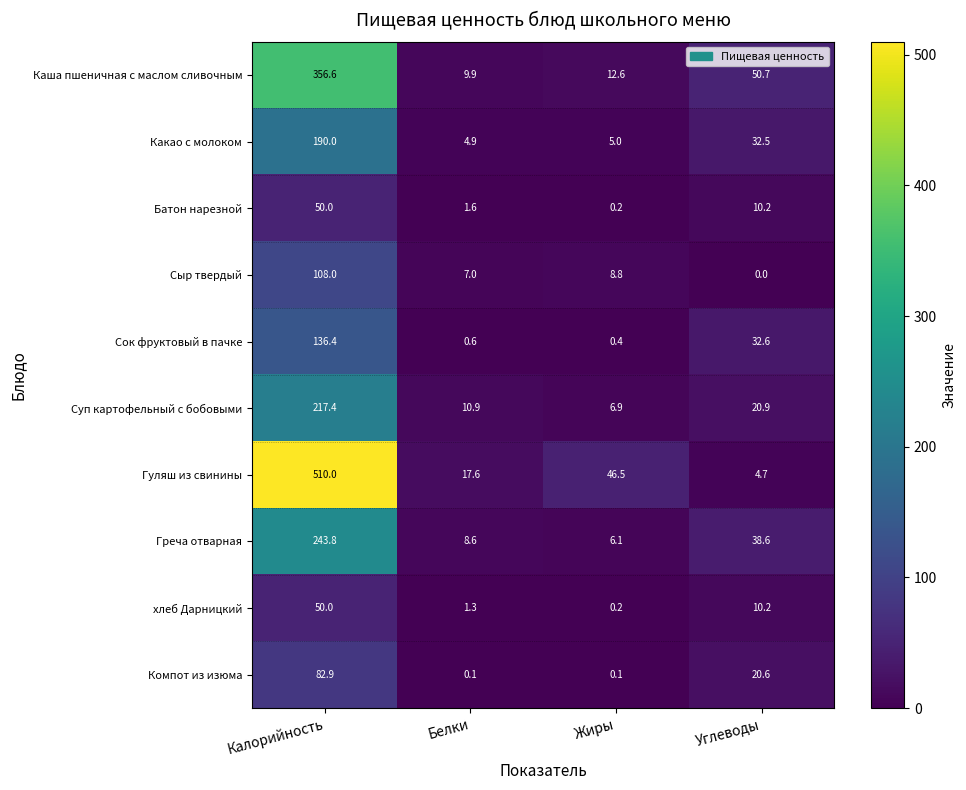

What is the difference between the Каша пшеничная с маслом сливочным values at Углеводы and Жиры?

38.1